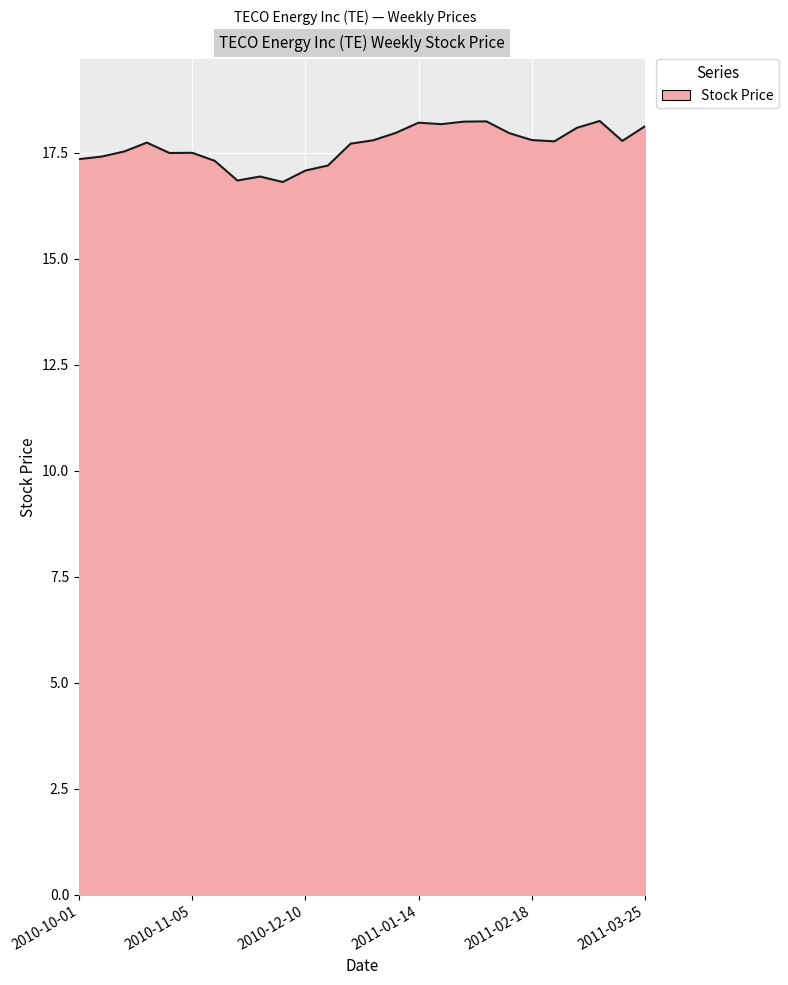

What is the maximum value shown in the chart?

18.3